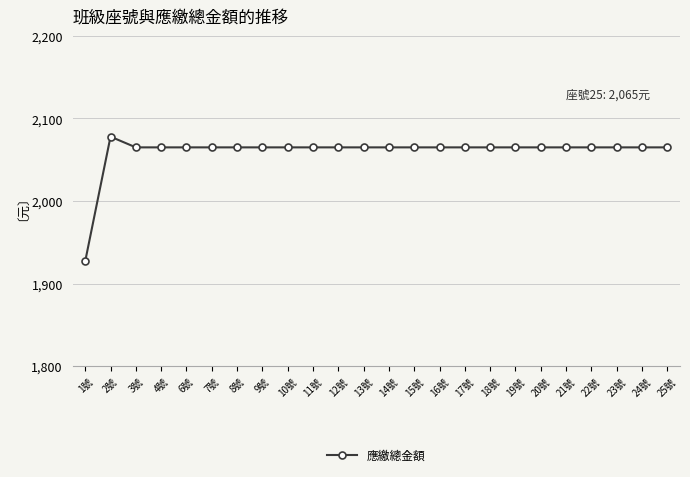

Reading left to right, list all the values displayed in this chart.

1號=1927	2號=2078	3號=2065	4號=2065	6號=2065	7號=2065	8號=2065	9號=2065	10號=2065	11號=2065	12號=2065	13號=2065	14號=2065	15號=2065	16號=2065	17號=2065	18號=2065	19號=2065	20號=2065	21號=2065	22號=2065	23號=2065	24號=2065	25號=2065